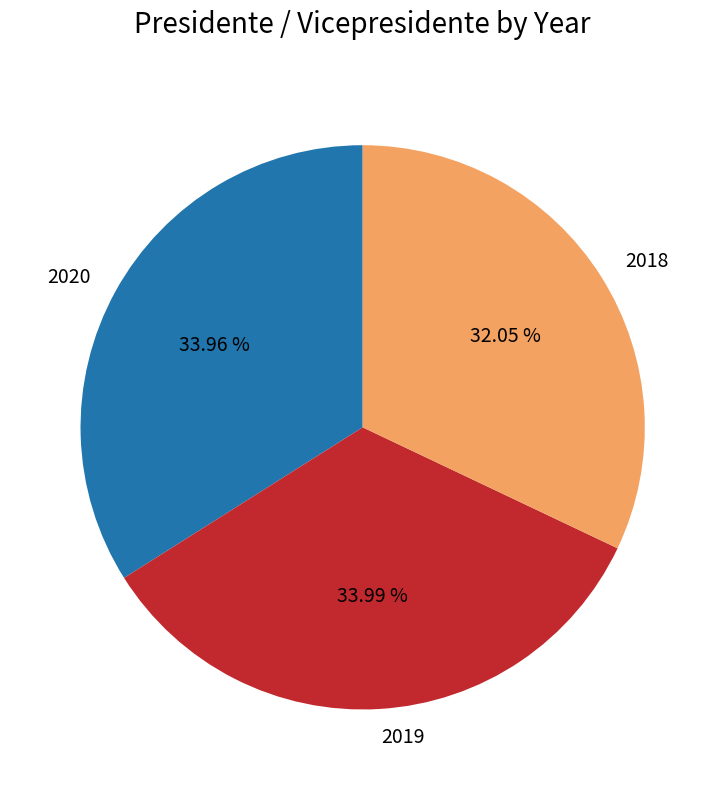

To the nearest percent, what is the combined percentage of 2018 and 2020?

66%